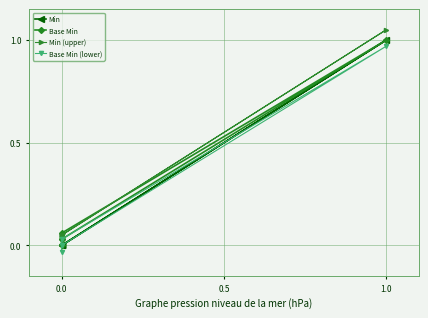

Is it true that Base Min equals 0.5 at −0.5?

False